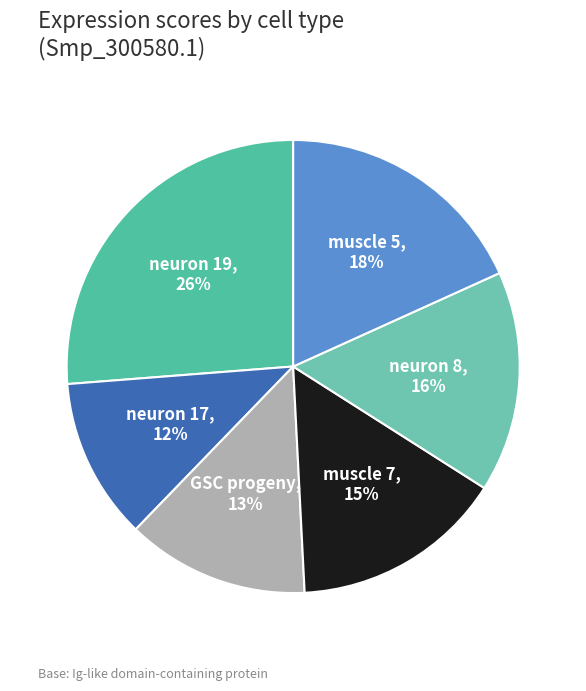

To the nearest percent, what is the average slice percentage?

17%